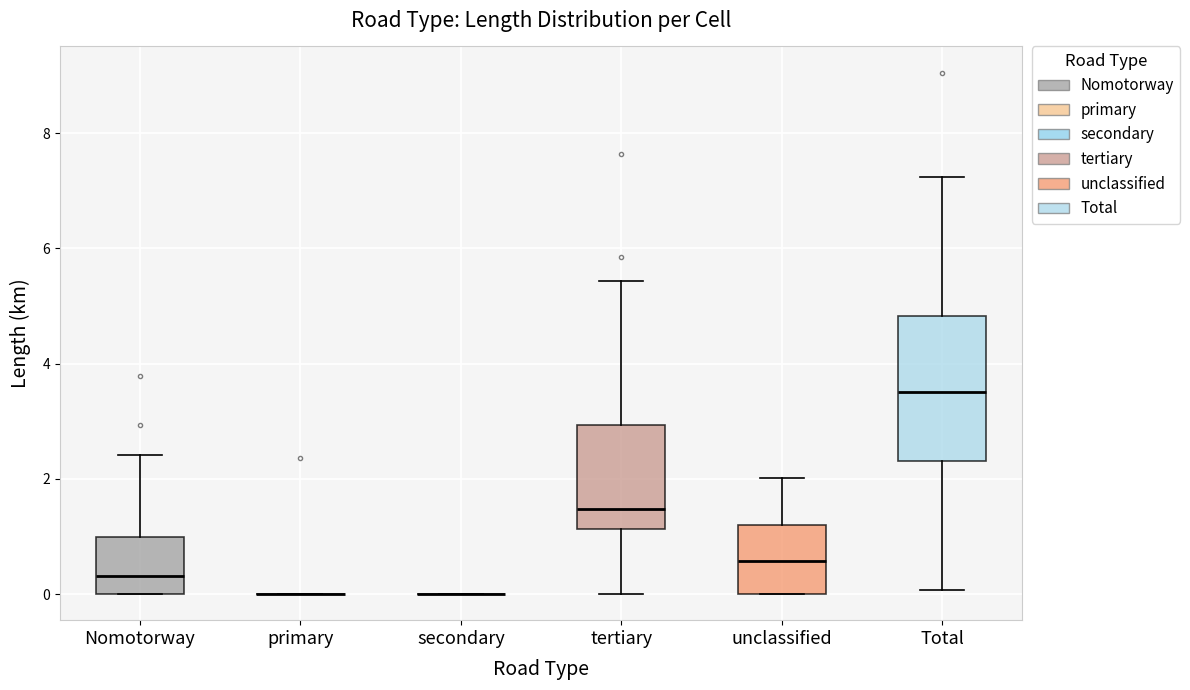

Which box is the tallest, from its lower edge to its upper edge?

Total